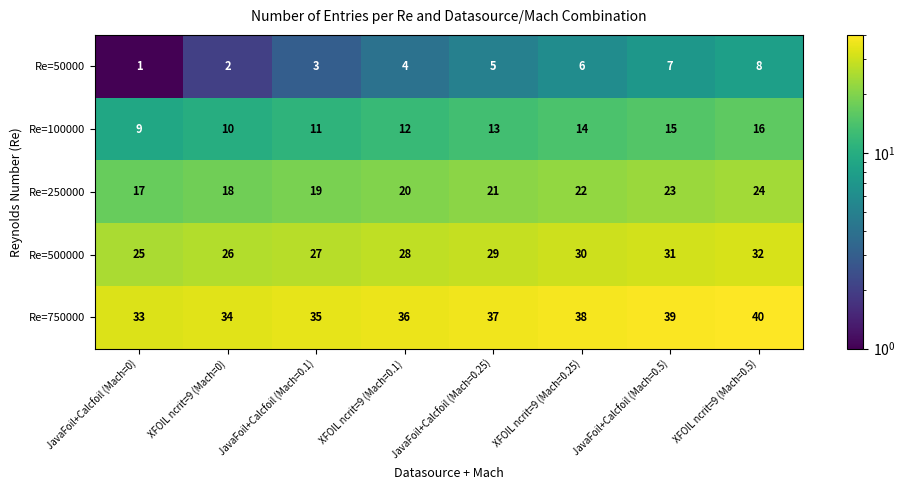

Count the Re=100000 values in the range 11 to 15.

5